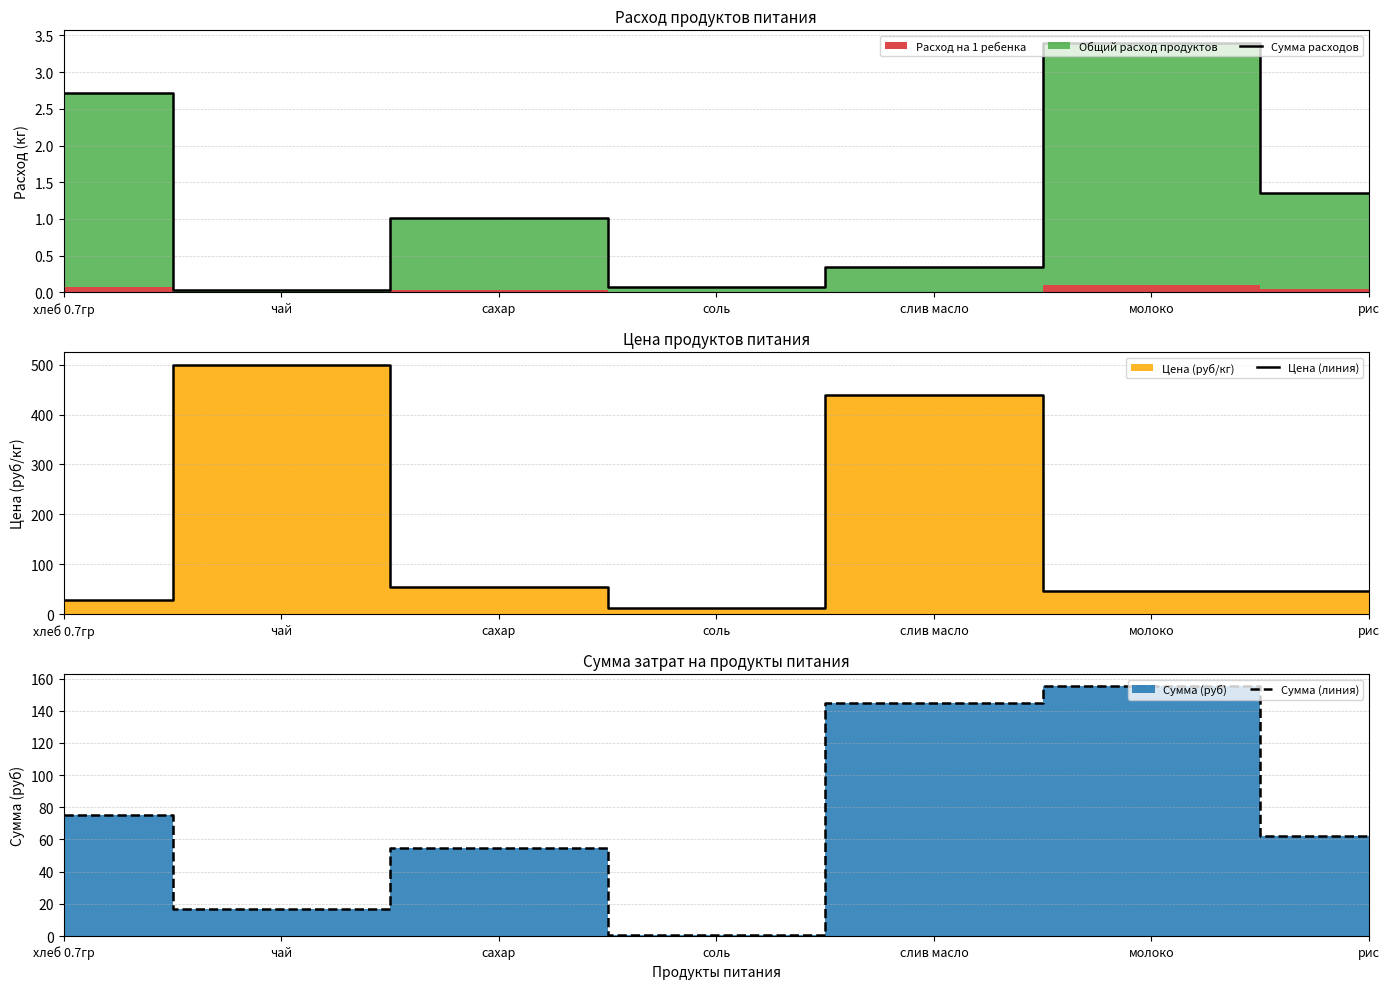

Reading left to right, transcribe all the data shown in this chart.

Сумма расходов: хлеб 0.7гр=2.7	чай=0.0	сахар=1.0	соль=0.1	слив масло=0.3	молоко=3.4	рис=1.4
Цена (линия): хлеб 0.7гр=28.6	чай=500.0	сахар=55.0	соль=12.0	слив масло=438.9	молоко=47.0	рис=47.0
Сумма (линия): хлеб 0.7гр=75.4	чай=16.5	сахар=54.5	соль=0.8	слив масло=144.8	молоко=155.1	рис=62.0